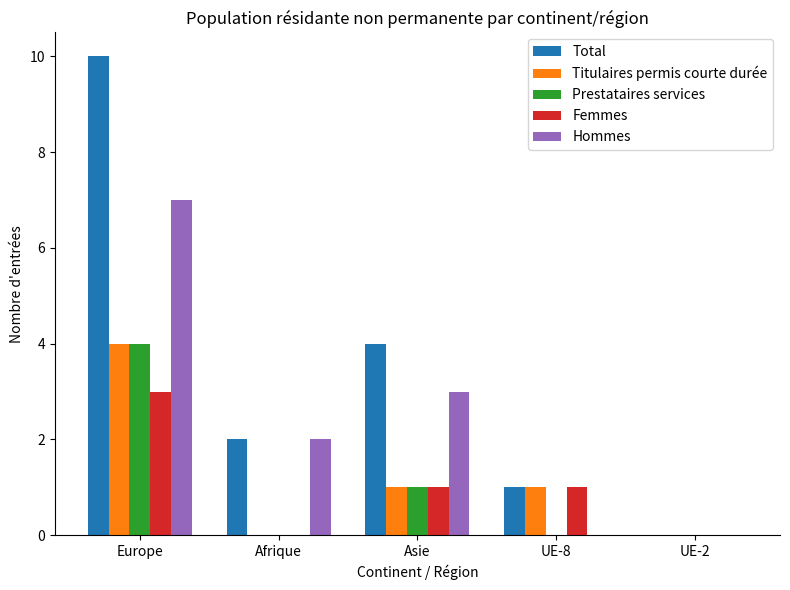

Is it true that Femmes equals 1 at UE-8?

True